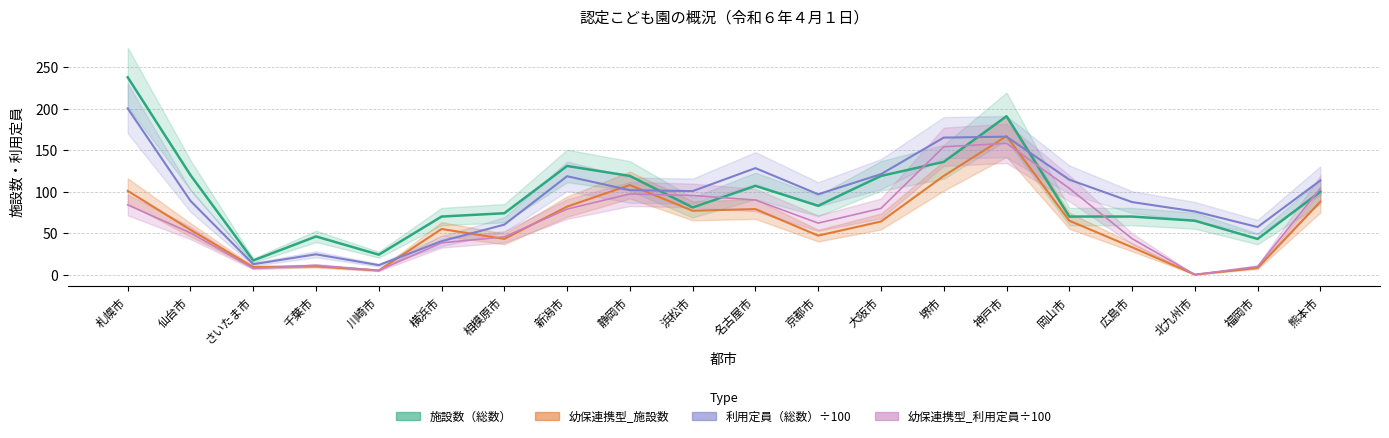

What is the value of the 幼保連携型_施設数 point at the 16th from the left?

65.0